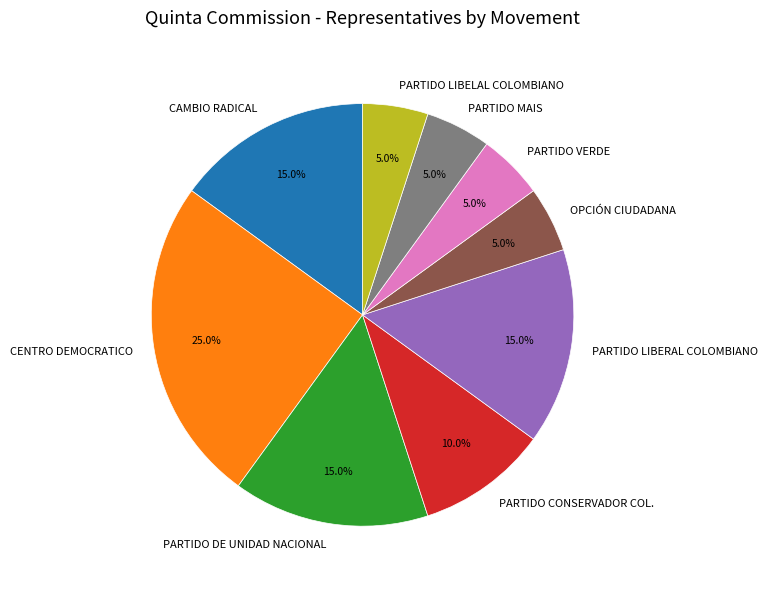

Do PARTIDO LIBELAL COLOMBIANO and PARTIDO LIBERAL COLOMBIANO together represent more than half of the pie?

No